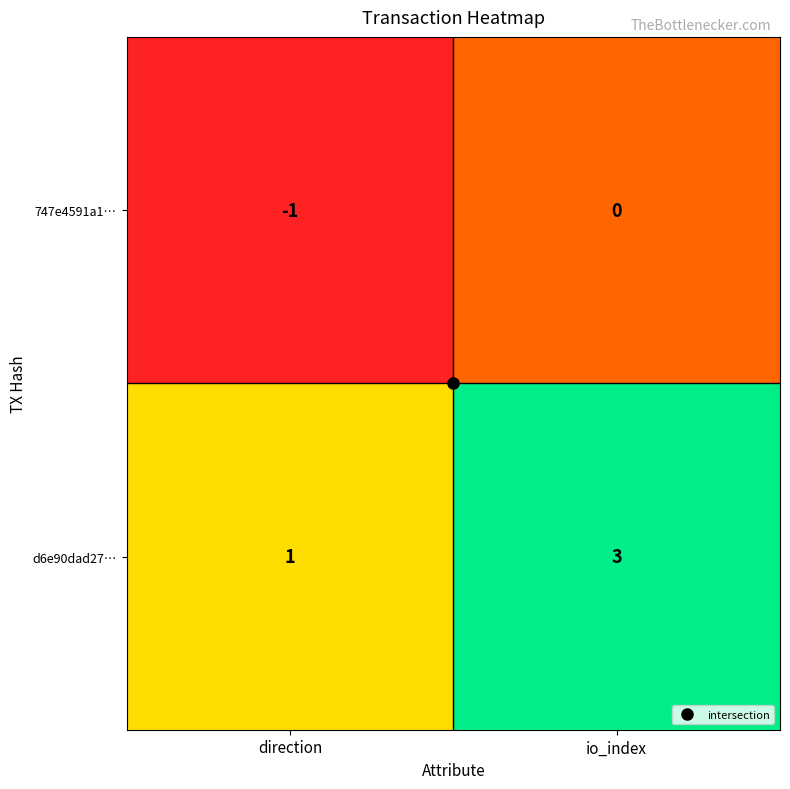

What is the sum of all d6e90dad27… values?

4